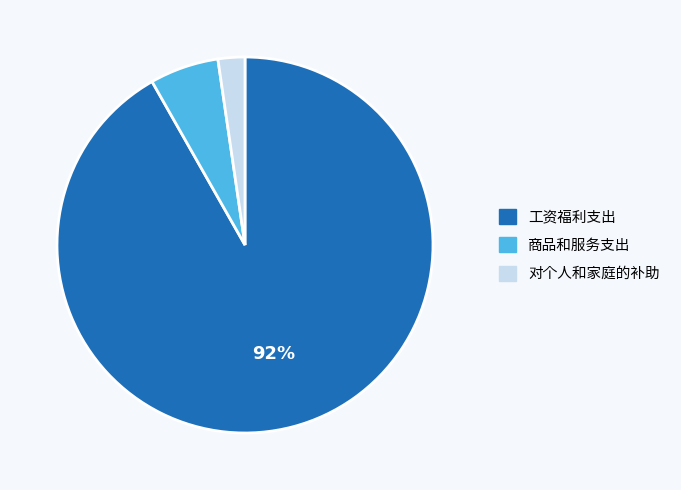

Count the number of slices in the pie.

3